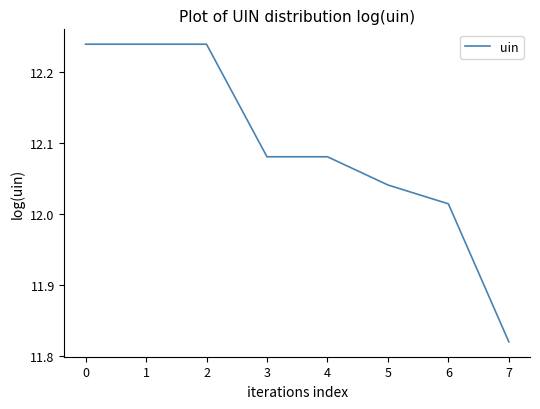

What is the ratio of the value at 5 to the value at 0?

1.0